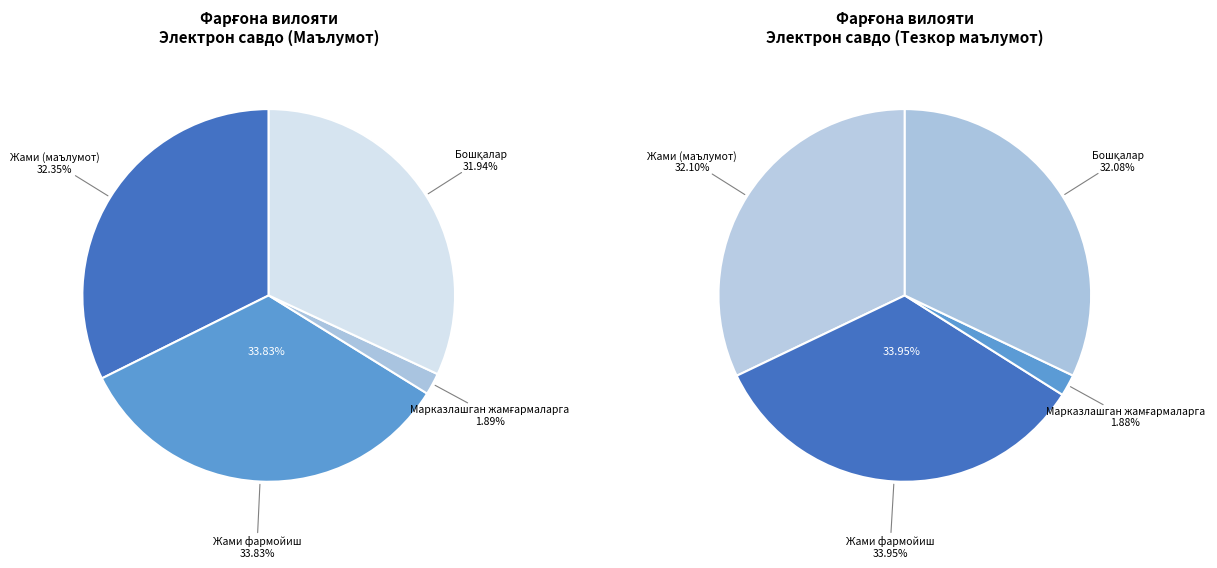

What percentage is the Марказлашган жамғармаларга slice, to the nearest percent?

2%